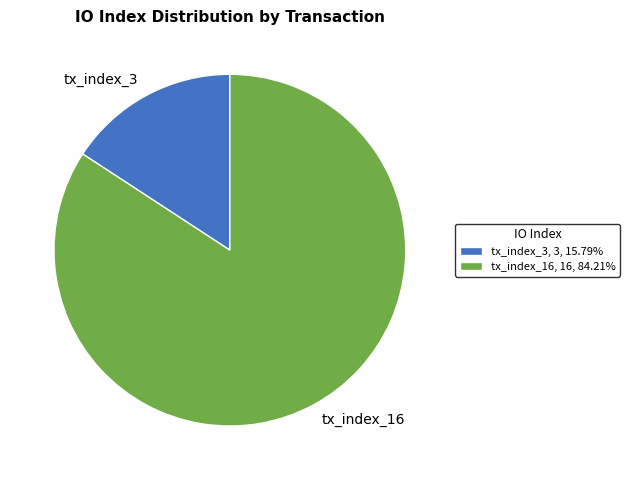

Which category has the smallest portion of the pie?

tx_index_3